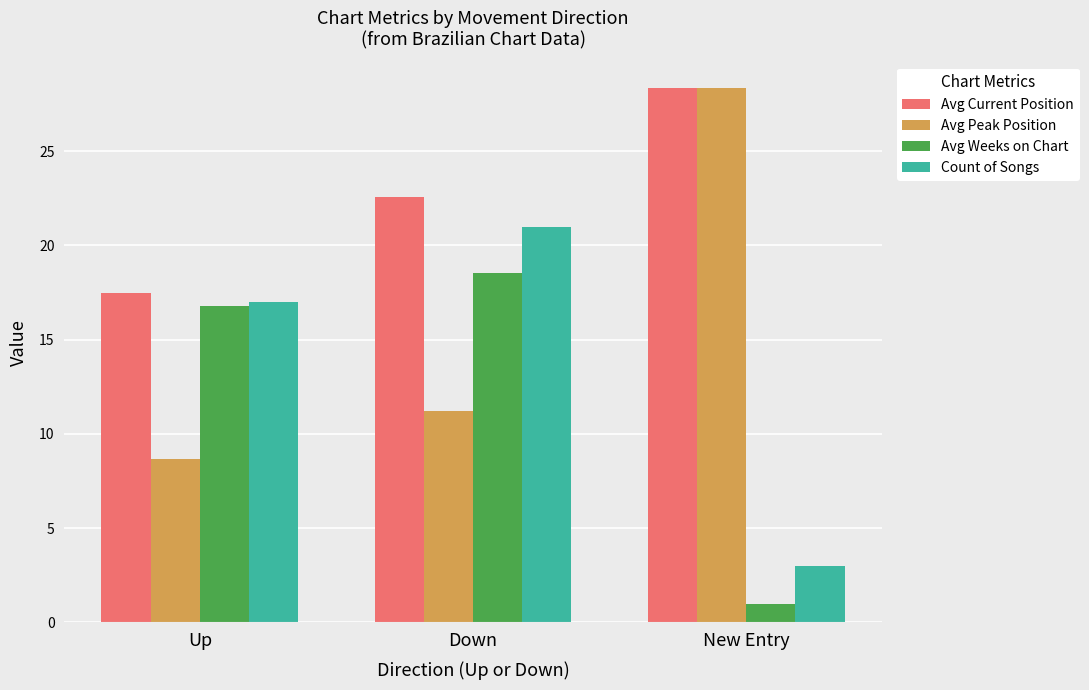

The Avg Current Position series shows 17.5 at Up. True or false?

True